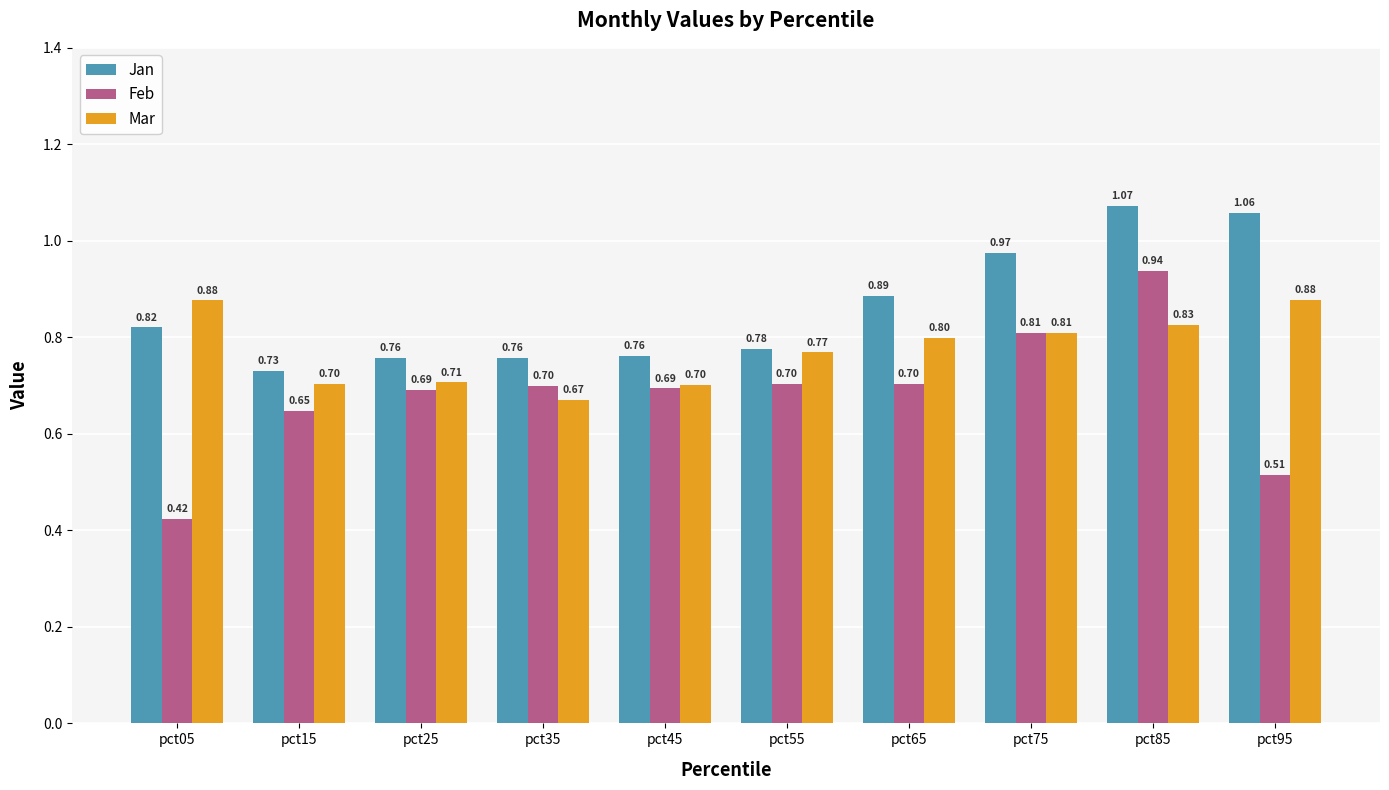

How many categories are shown in the chart?

10